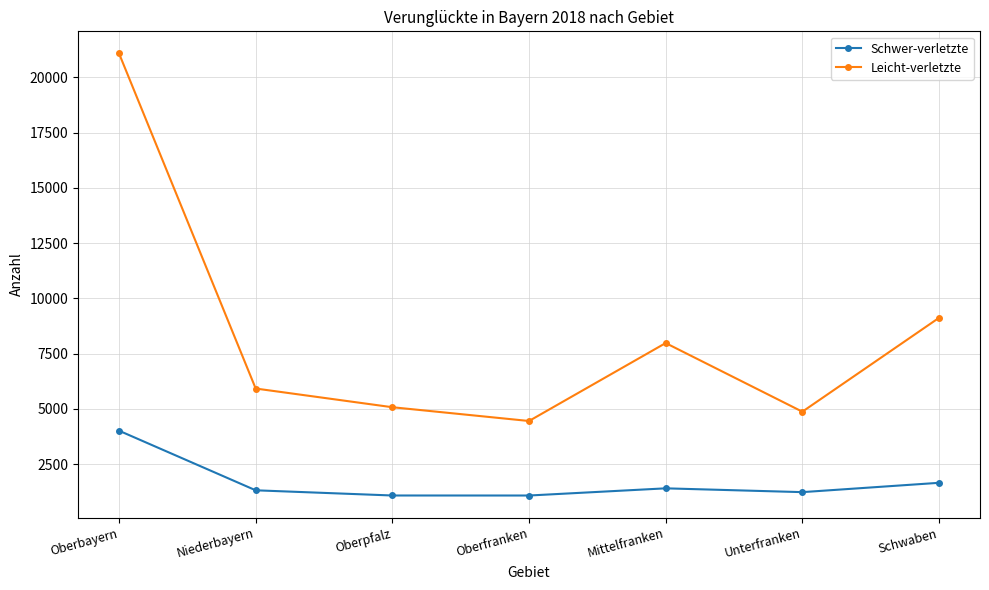

True or false: Schwer-verletzte and Leicht-verletzte cross at least once.

False